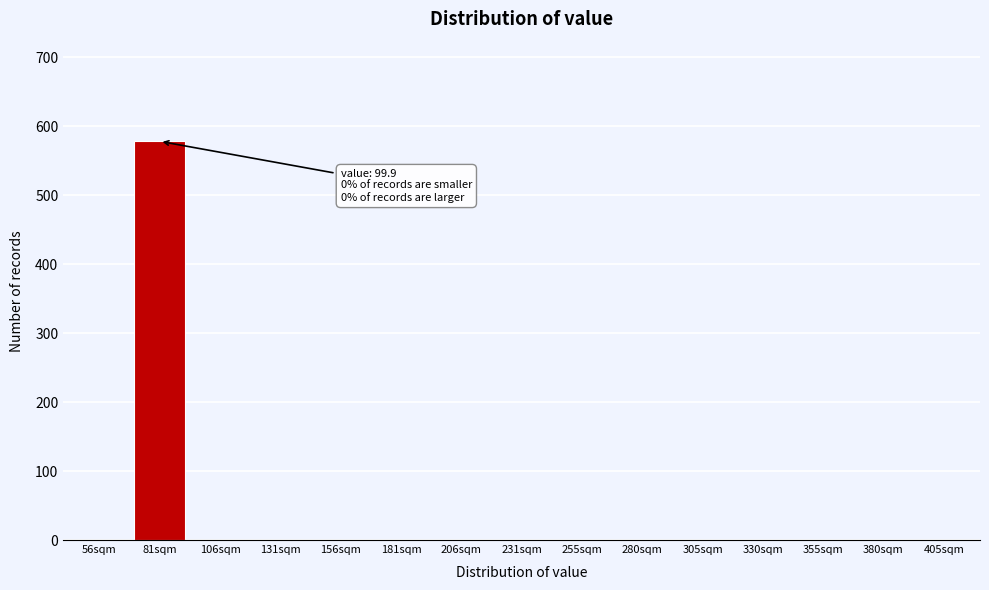

Reading left to right, list all the values displayed in this chart.

56sqm=0	81sqm=578	106sqm=0	131sqm=0	156sqm=0	181sqm=0	206sqm=0	231sqm=0	255sqm=0	280sqm=0	305sqm=0	330sqm=0	355sqm=0	380sqm=0	405sqm=0